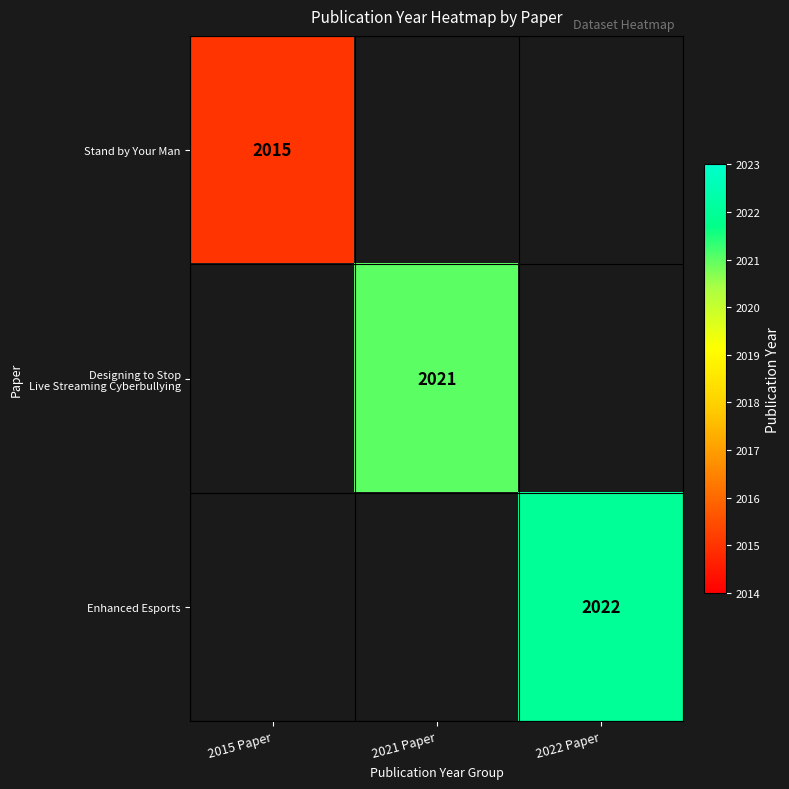

How many distinct data groups are displayed?

3